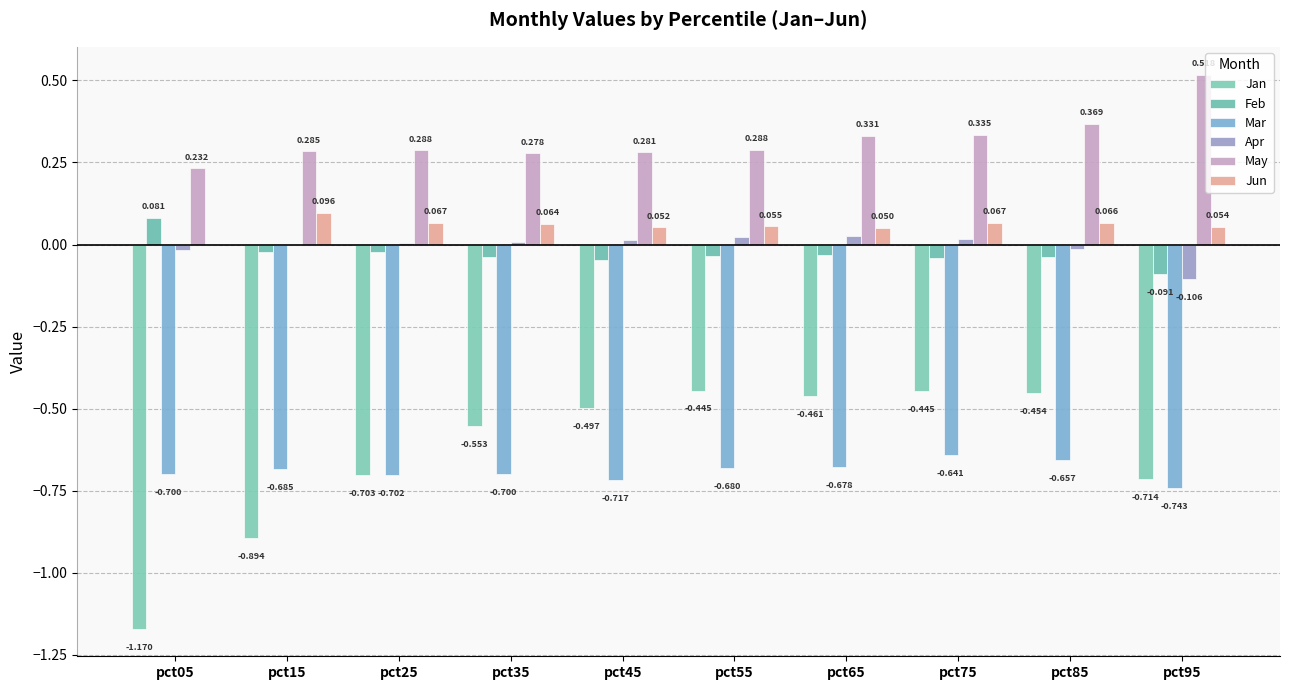

Which series has the largest range (max minus min)?

Jan